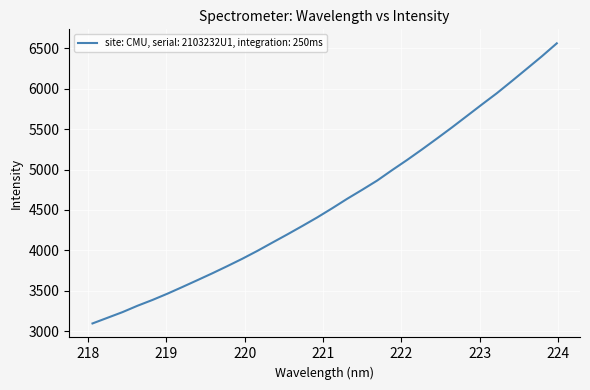

What is the smallest value displayed?

3094.9